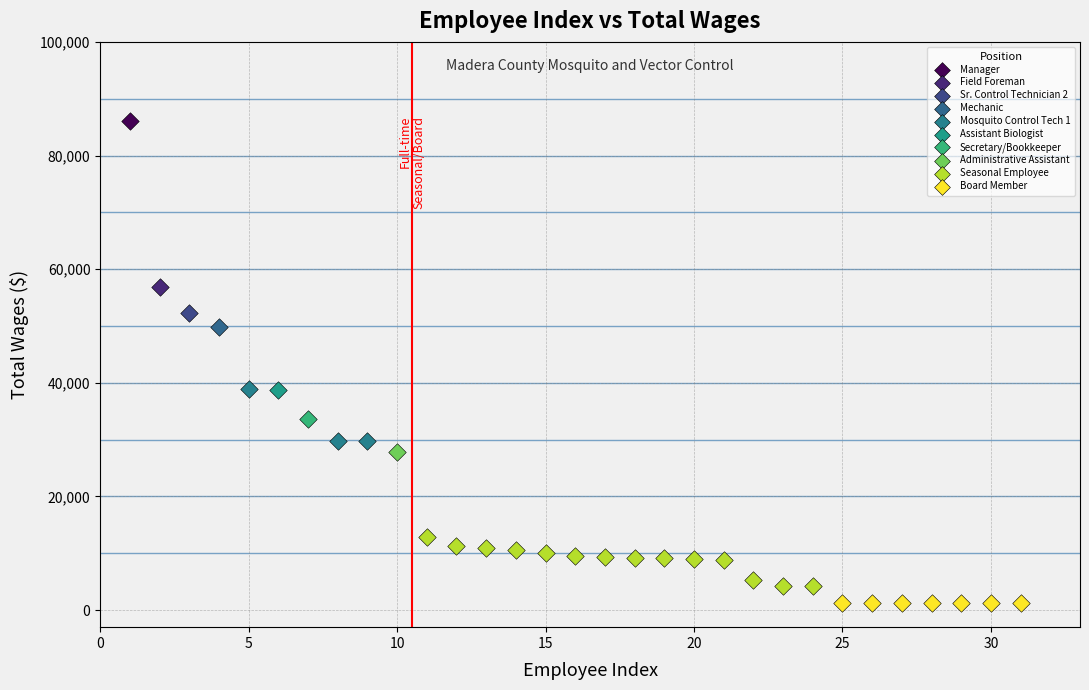

What are all the series names shown in the legend?

Manager, Field Foreman, Sr. Control Technician 2, Mechanic, Mosquito Control Tech 1, Assistant Biologist, Secretary/Bookkeeper, Administrative Assistant, Seasonal Employee, Board Member